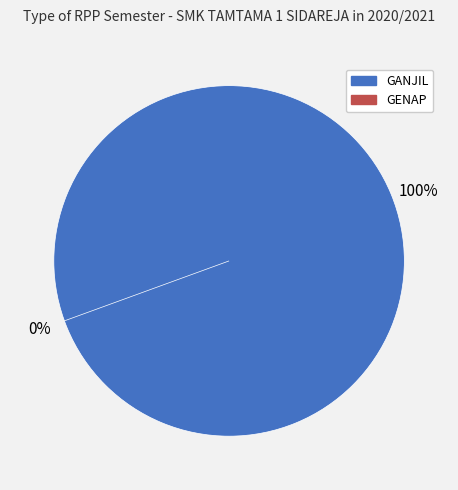

To the nearest percent, what is the difference between the GANJIL and GENAP slice percentages?

100%